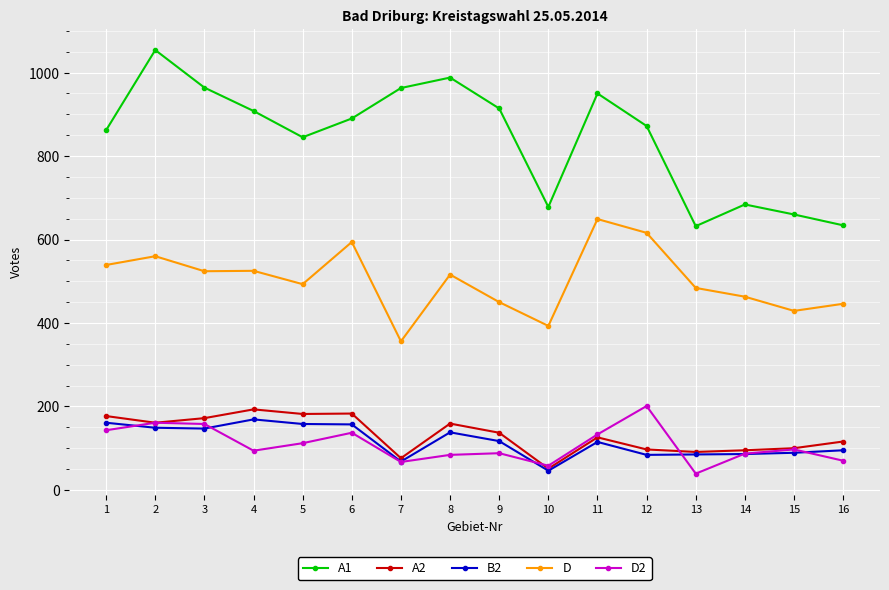

True or false: A2 has more than 2 interior local peaks.

True